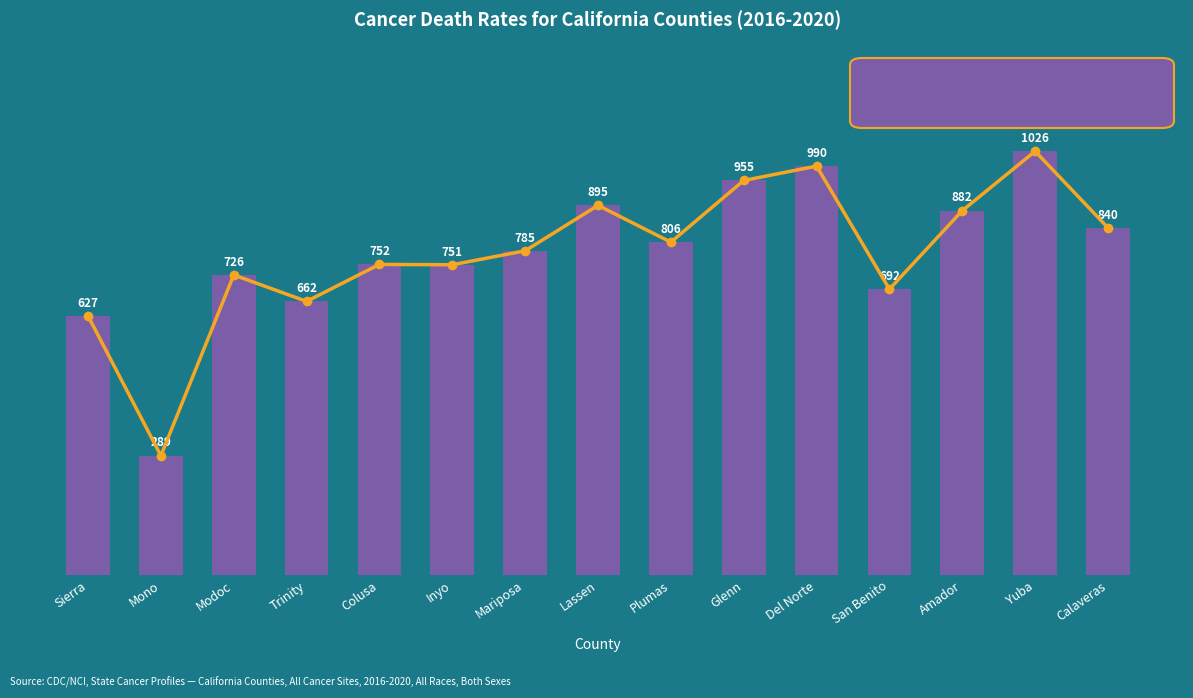

Count the number of data series in this chart.

2